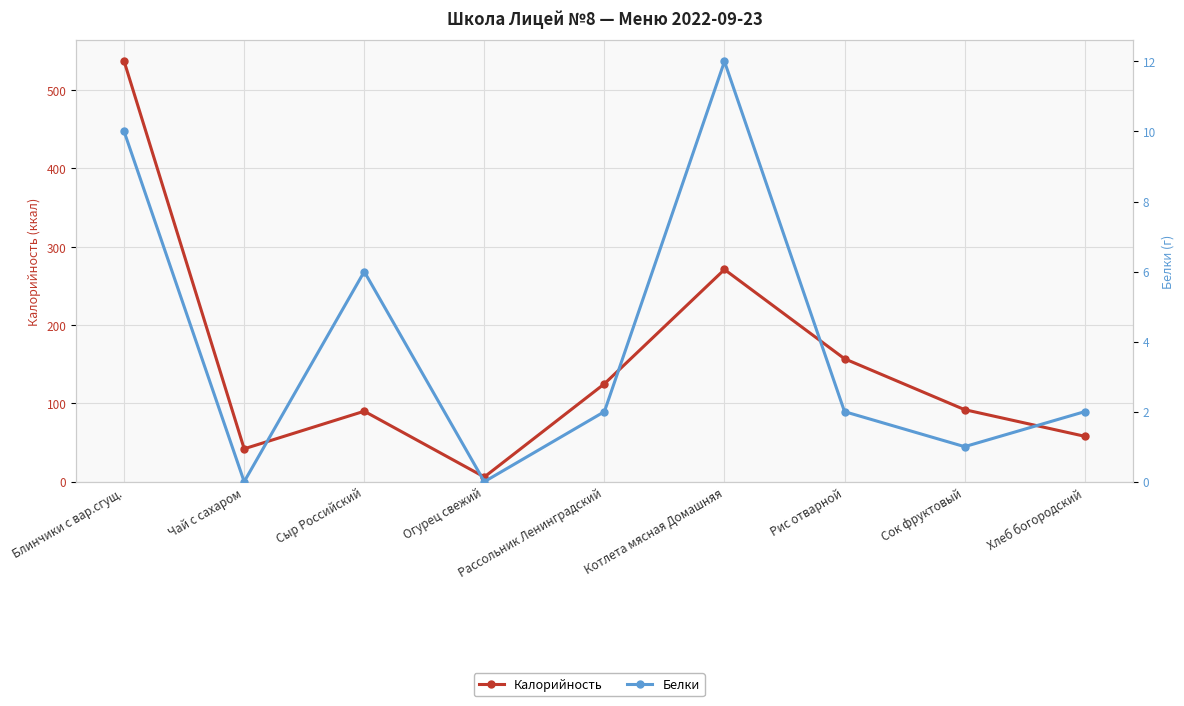

What is the sum of the Белки values at Блинчики с вар.сгущ. and Котлета мясная Домашняя?

22